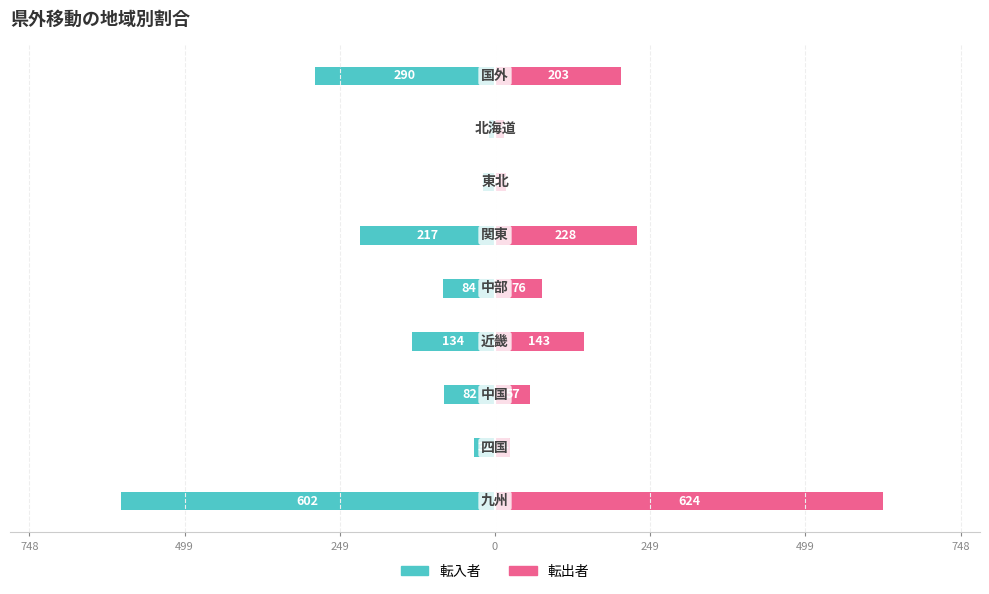

Count the number of data series in this chart.

2